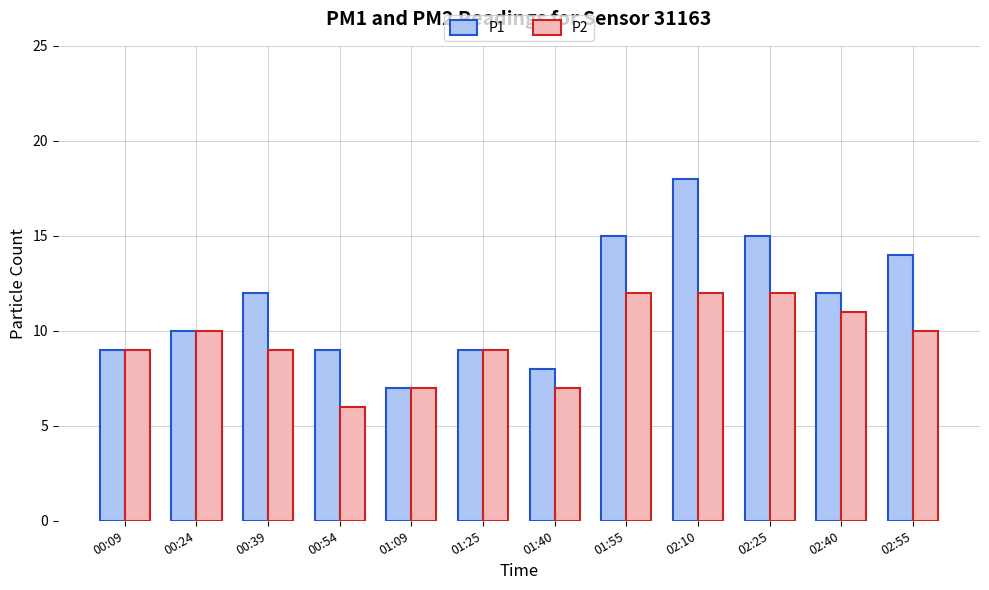

Reading left to right, list all the values displayed in this chart.

P1: 00:09=9	00:24=10	00:39=12	00:54=9	01:09=7	01:25=9	01:40=8	01:55=15	02:10=18	02:25=15	02:40=12	02:55=14
P2: 00:09=9	00:24=10	00:39=9	00:54=6	01:09=7	01:25=9	01:40=7	01:55=12	02:10=12	02:25=12	02:40=11	02:55=10